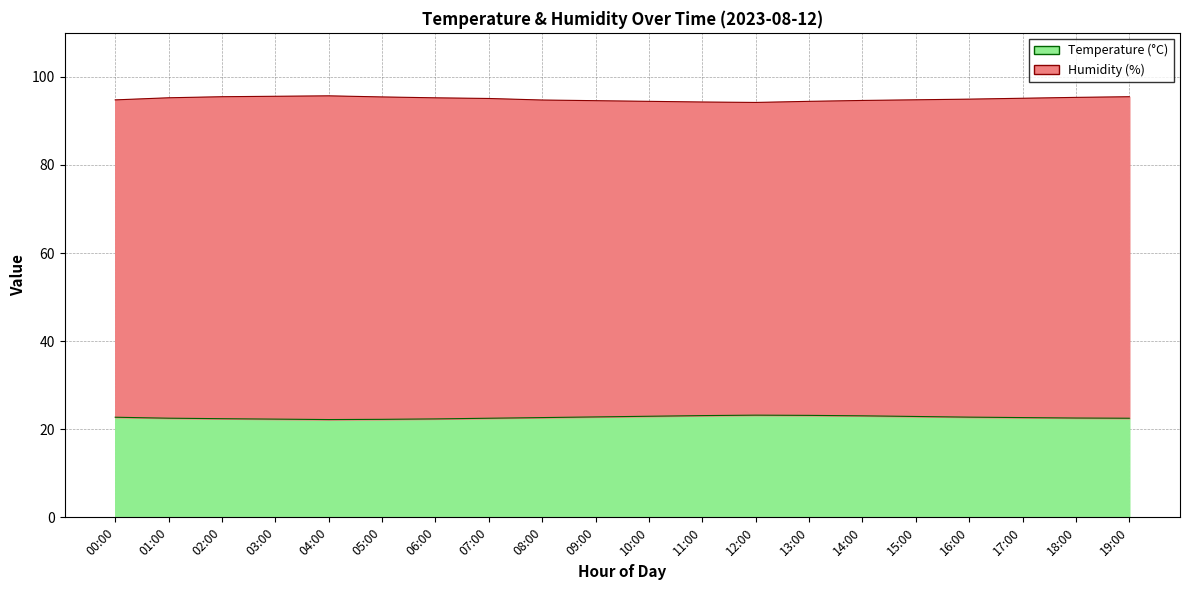

What is the smallest value displayed?

22.2